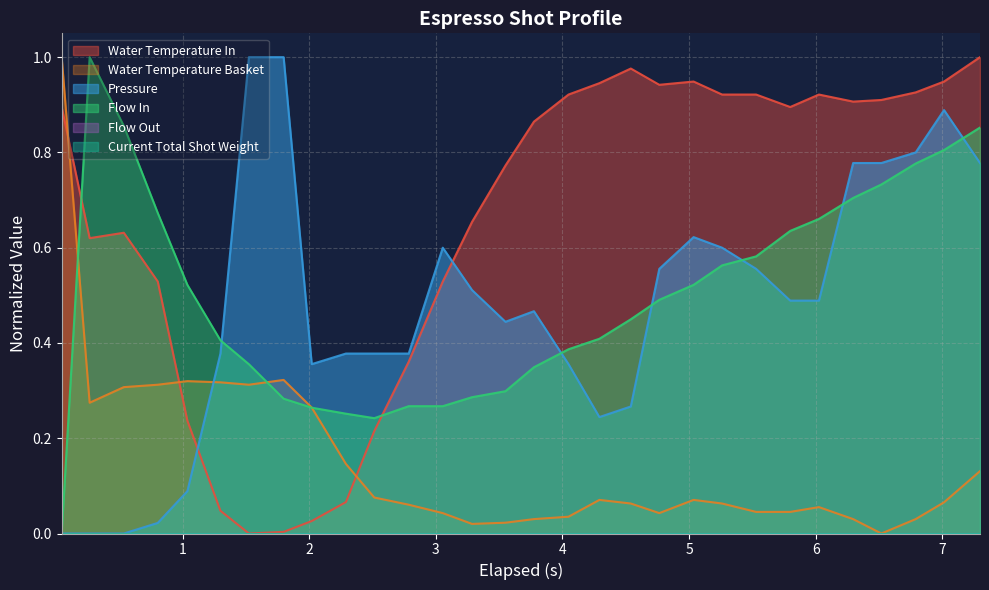

Which series has the largest total across all categories?

water_temperature_in